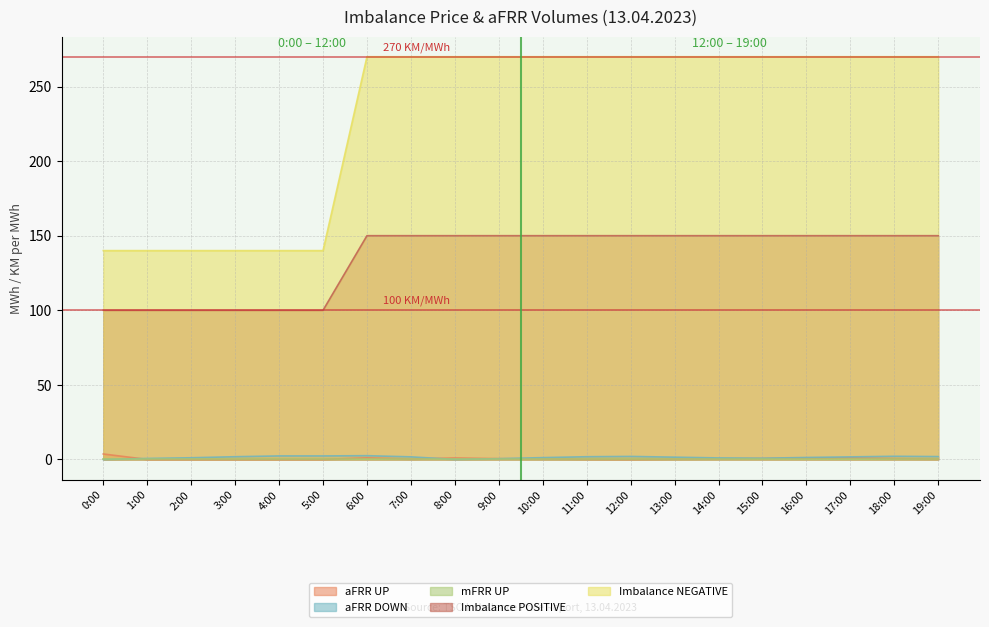

What position from the left is 7:00?

8